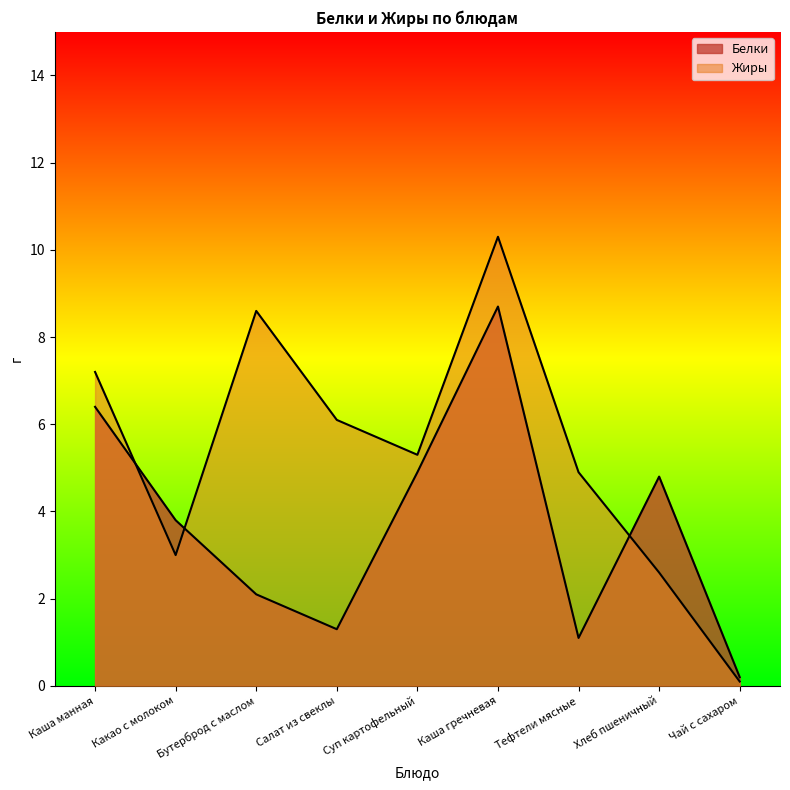

Which category has the highest value across all series?

Каша гречневая